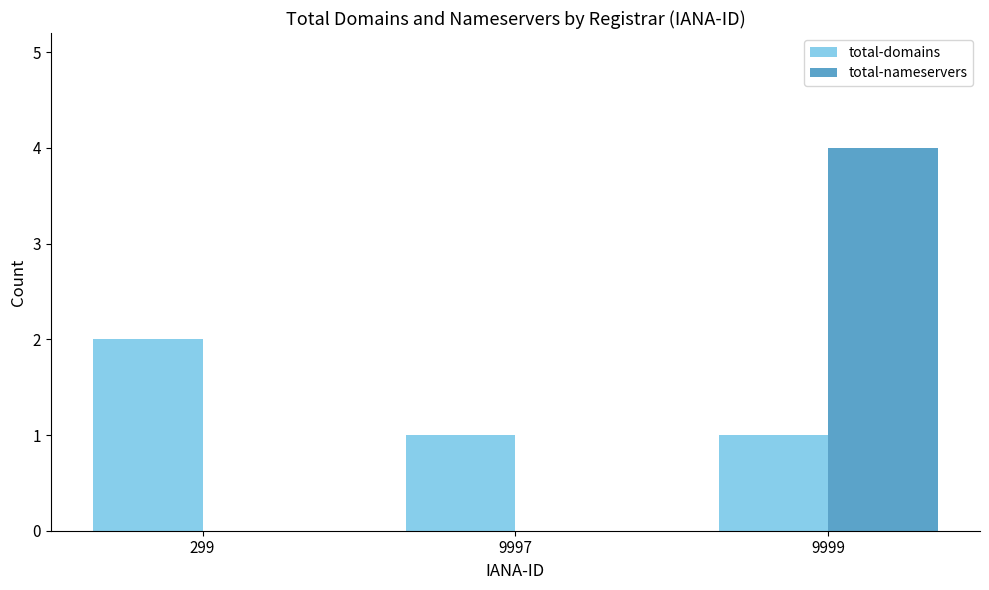

At which category is the sum across all series the highest?

9999